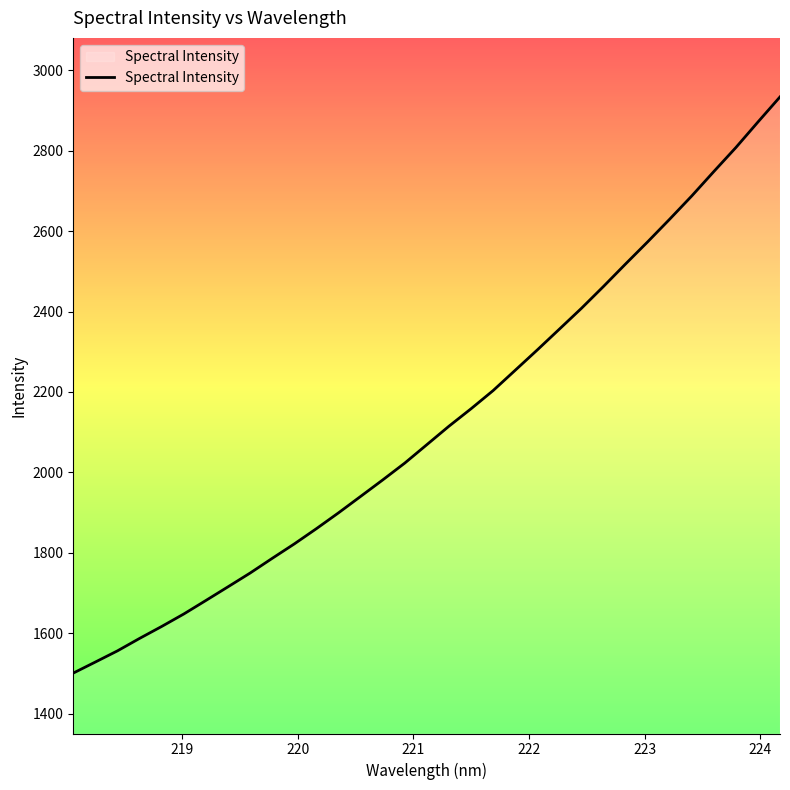

What is the maximum value shown in the chart?

2933.4